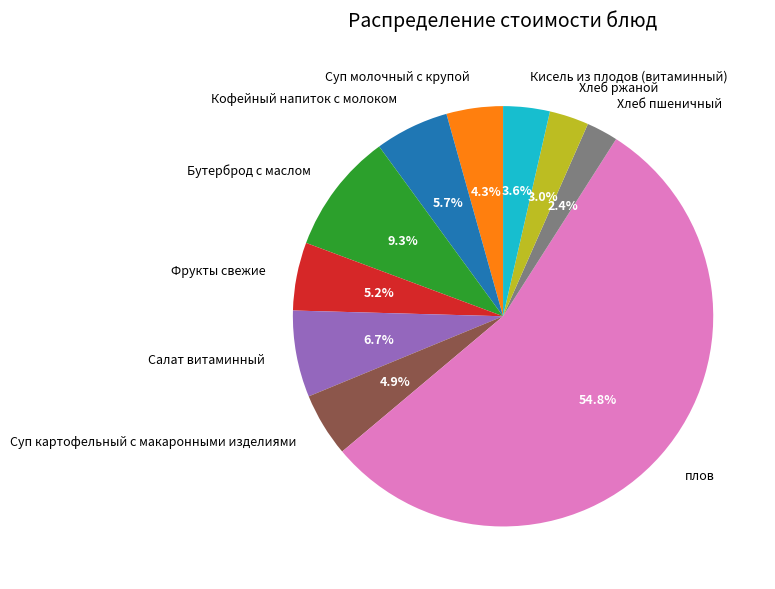

To the nearest percent, what percentage of the pie is Кофейный напиток с молоком?

6%